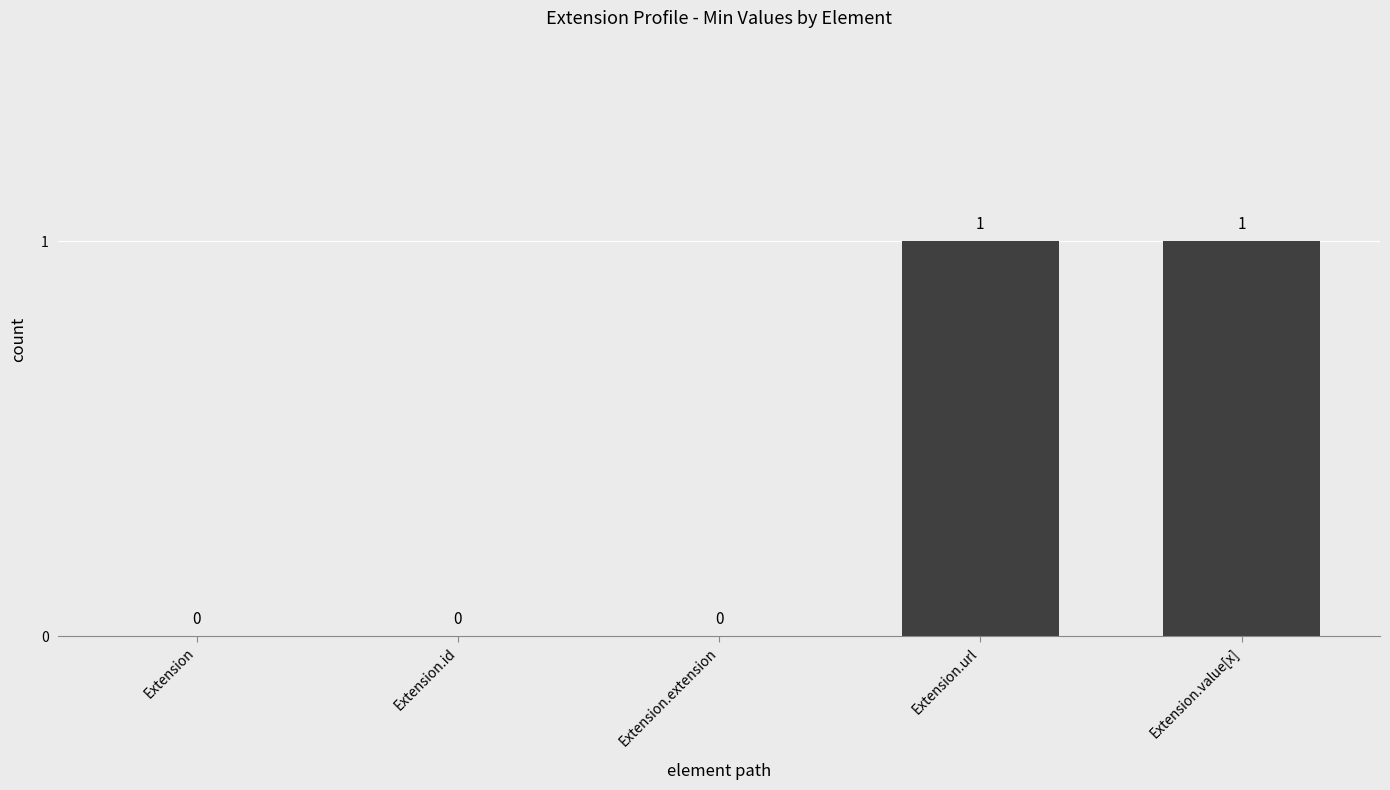

Which has a higher value, Extension.id or Extension.value[x]?

Extension.value[x]